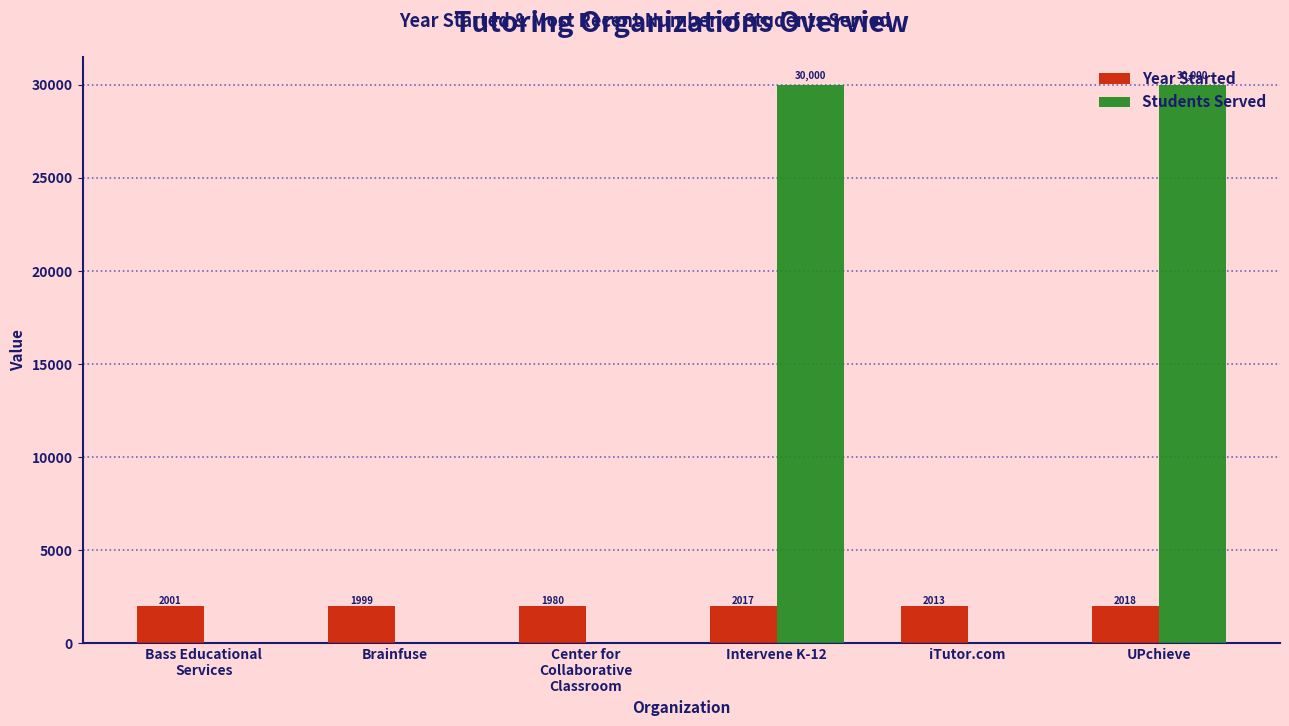

What is the difference between the Year Started values at Intervene K-12 and Bass Educational
Services?

16